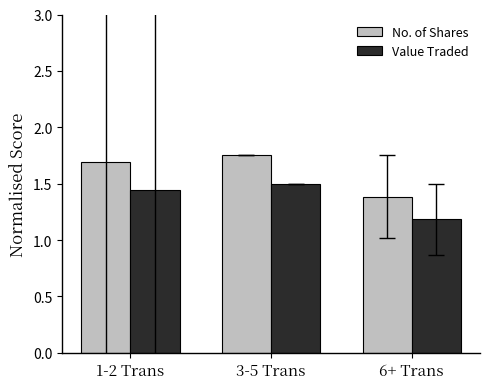

Which series has the largest total across all categories?

No. of Shares